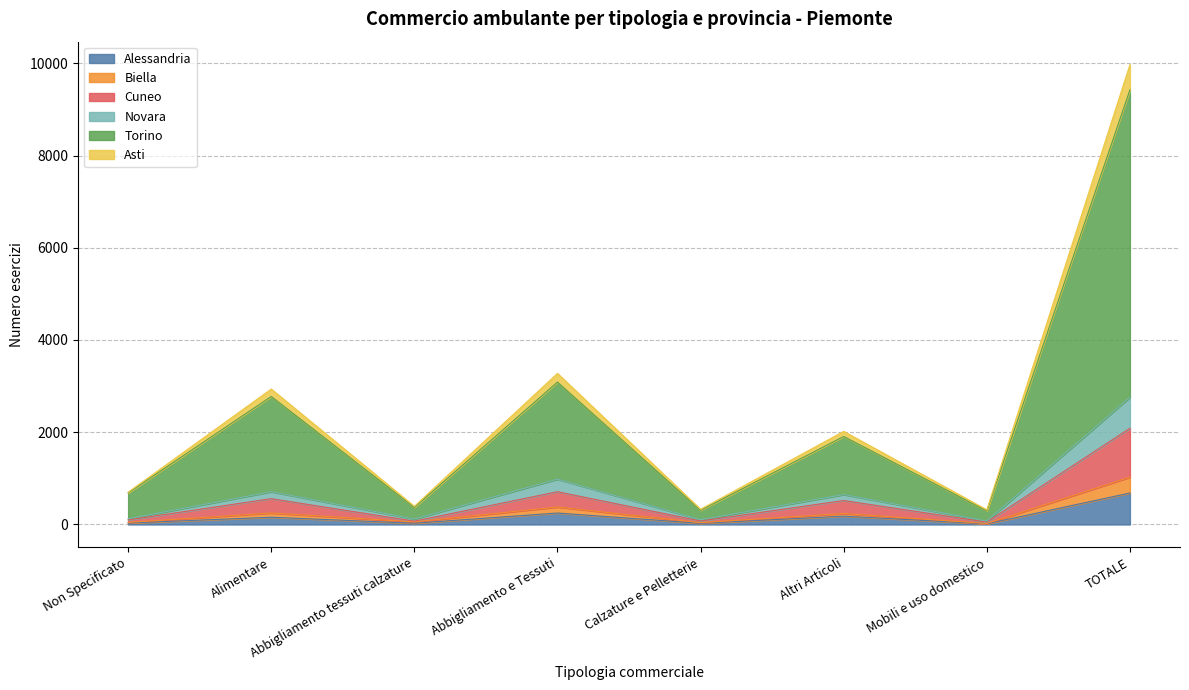

What is the value of the Biella point at the 1st from the left?

44